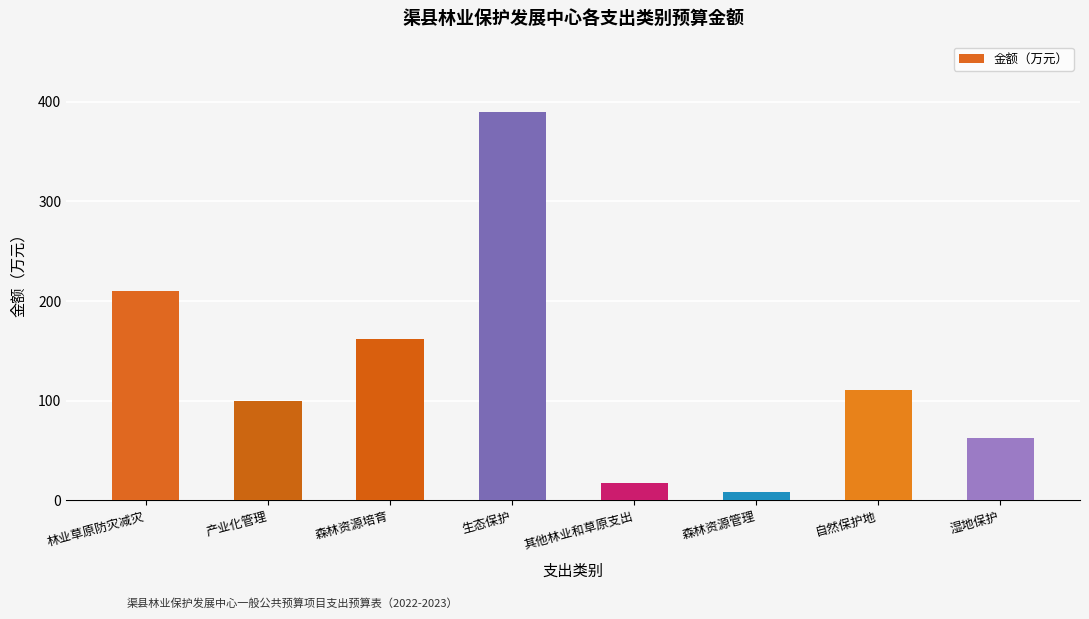

Read the value at 其他林业和草原支出.

17.1